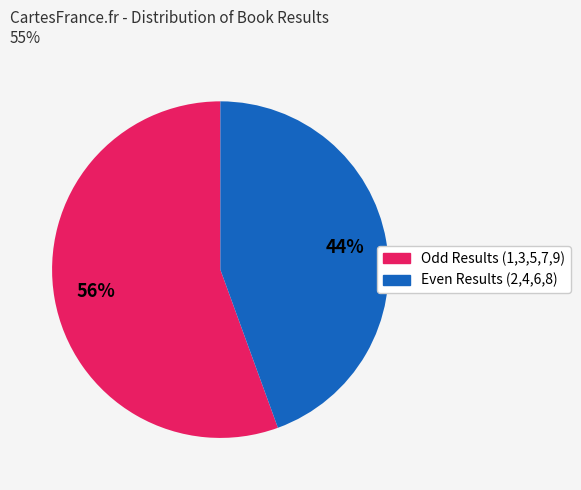

How many slices are in this pie chart?

2